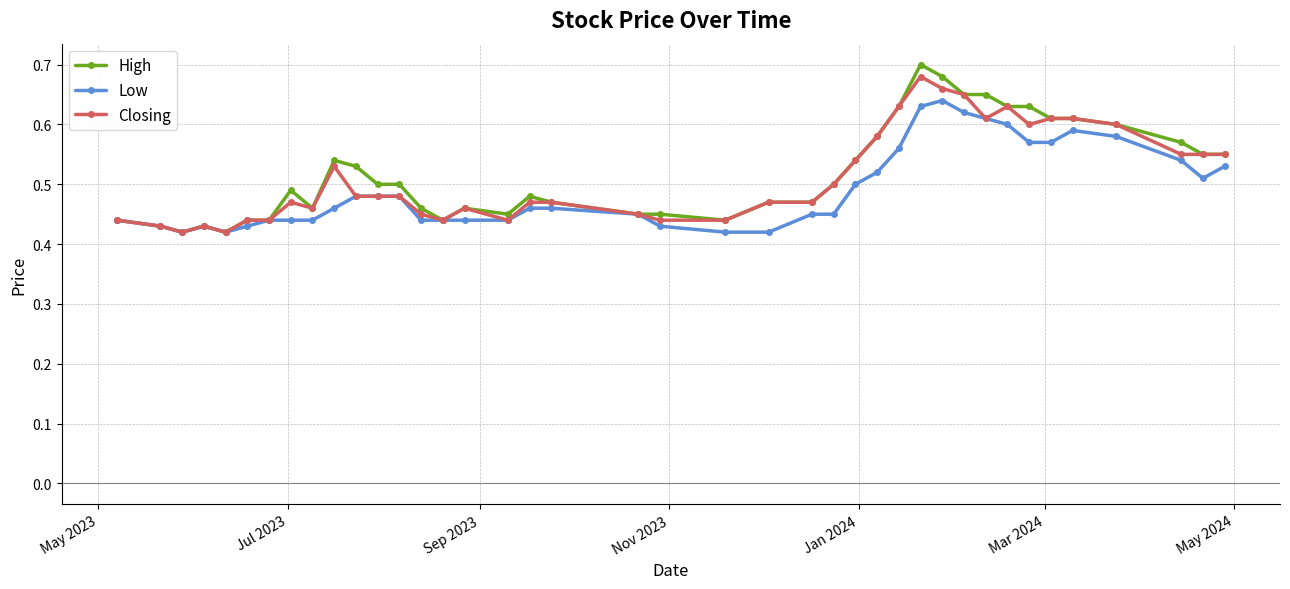

Which series has the widest spread of values?

High